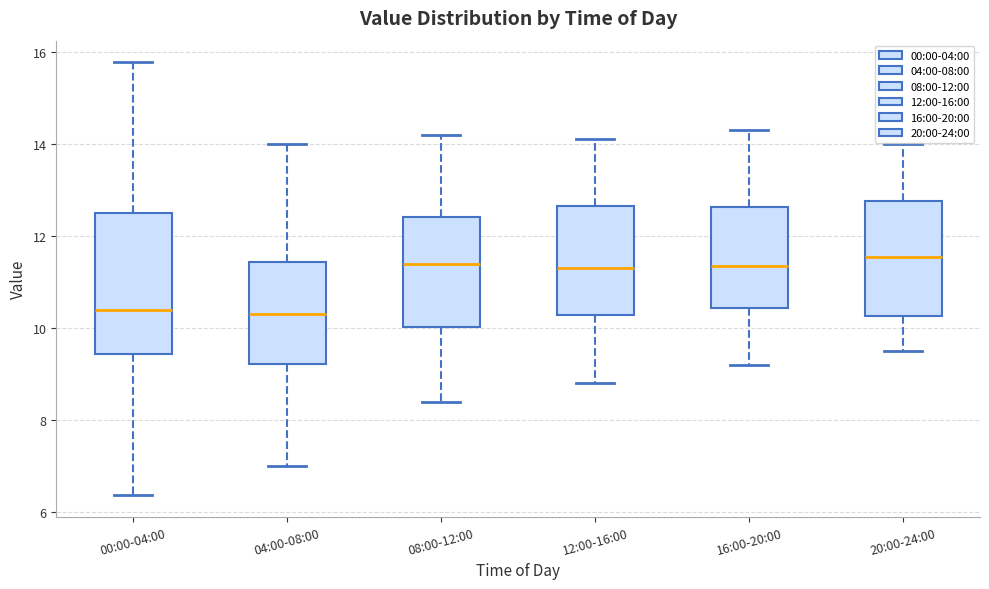

Where is the upper edge of the box for 04:00-08:00 on the y-axis? The values are not printed on the chart, so give them approximately, as read against the axis.

11.4